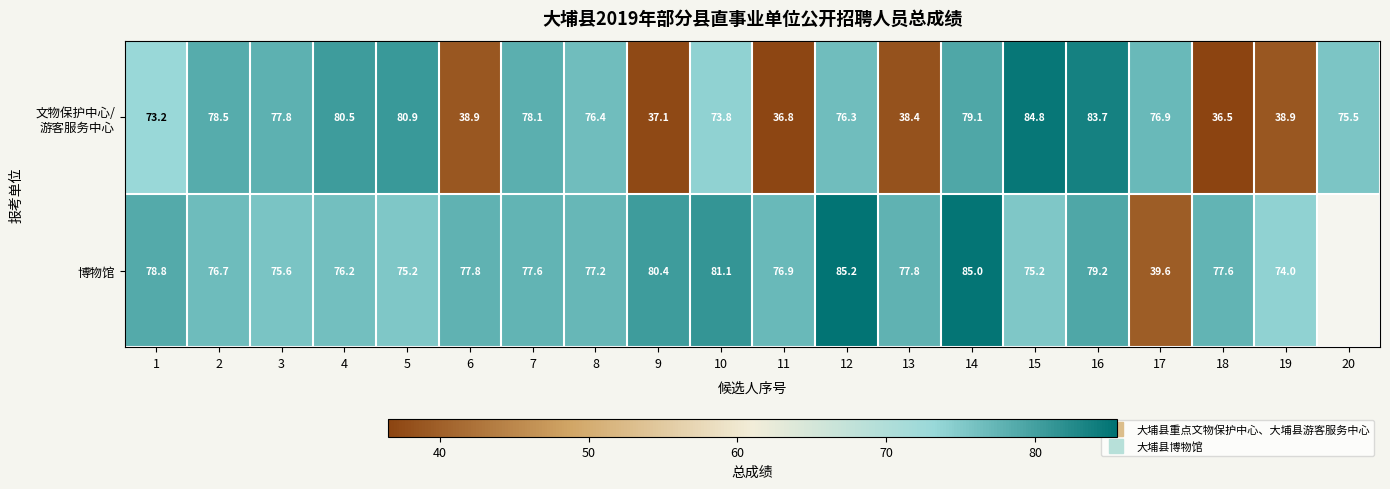

At which category does the chart reach its minimum across all series?

18